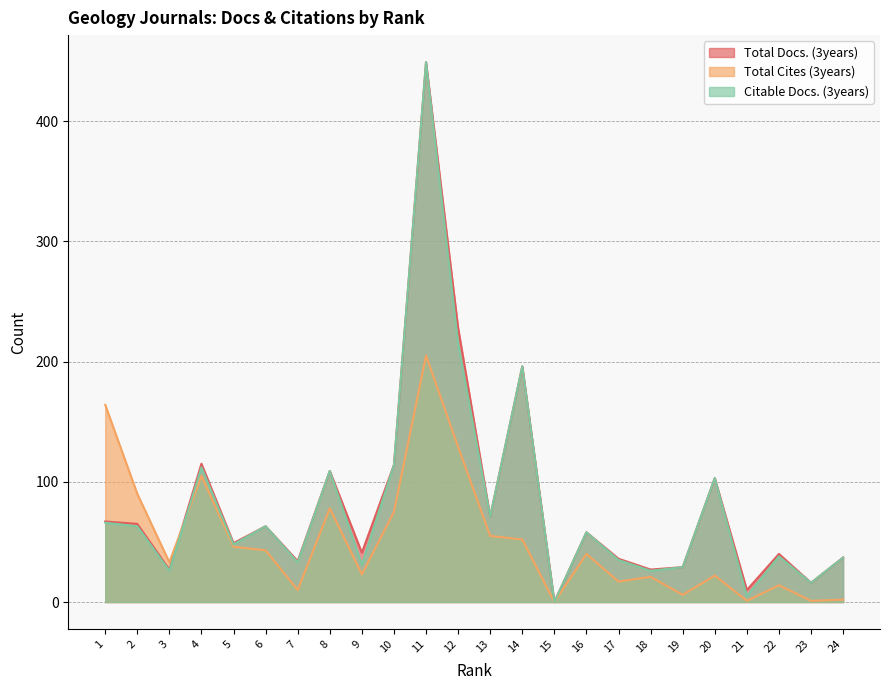

After their last crossing, which series has the higher values: Total Docs. (3years) or Total Cites (3years)?

Total Docs. (3years)